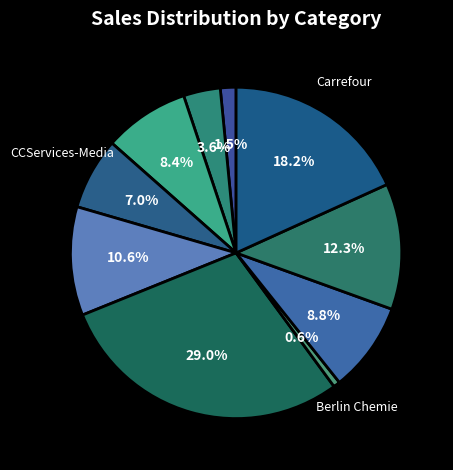

Is there a majority slice in this chart?

No